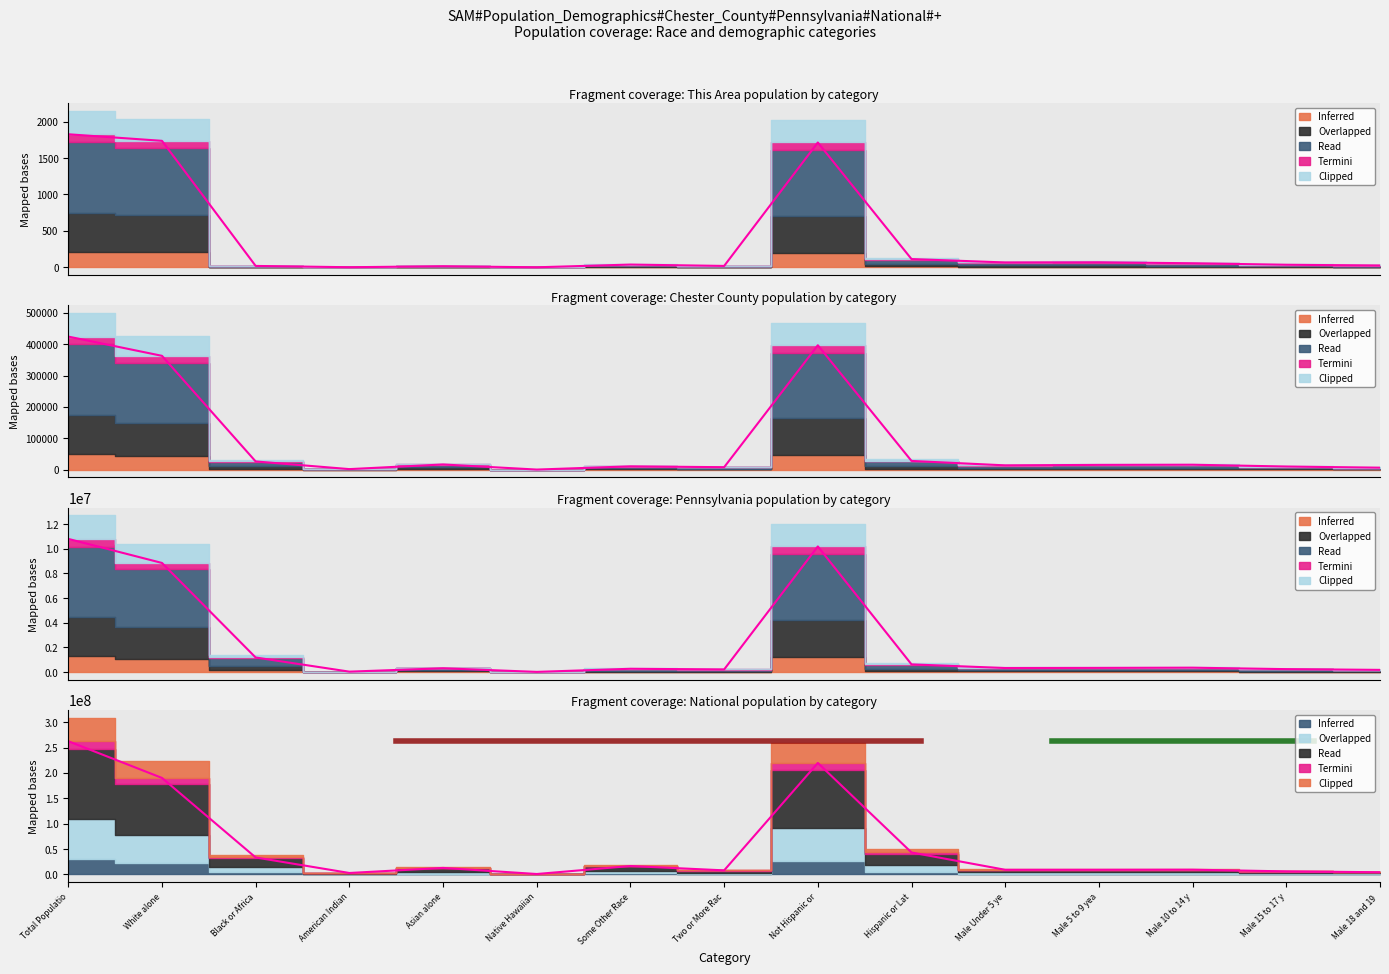

True or false: Pennsylvania and Chester County intersect in this chart.

False